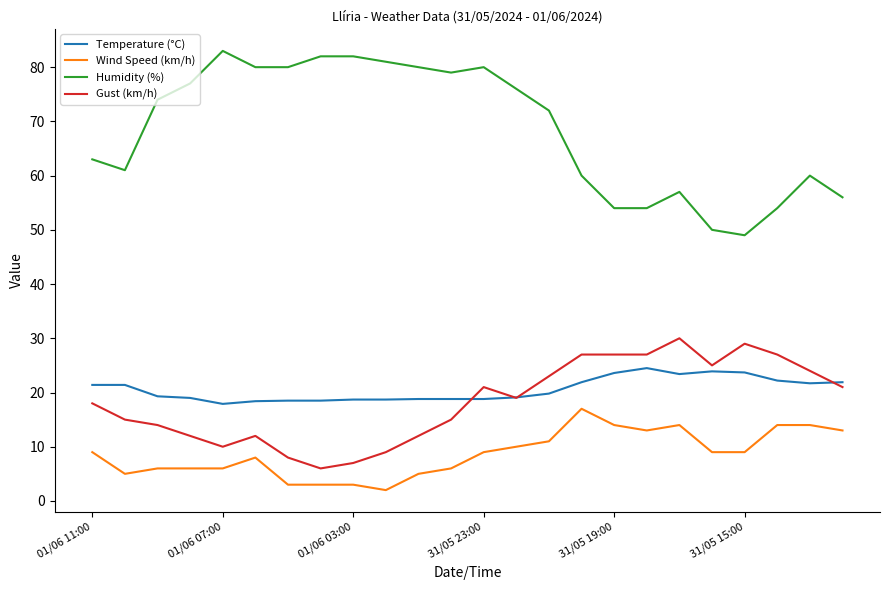

List the series in order of their peak value, highest first.

Humidity (%), Gust (km/h), Temperature (°C), Wind Speed (km/h)